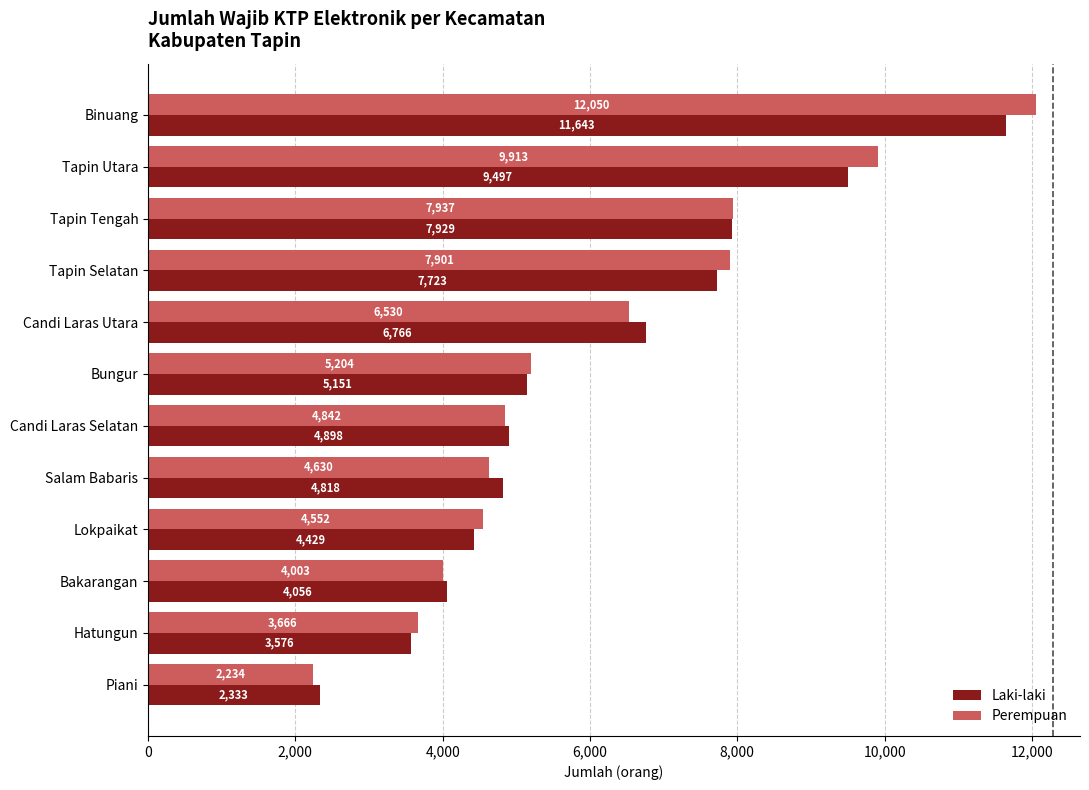

The value of Perempuan at Candi Laras Utara is 6530. True or false?

True